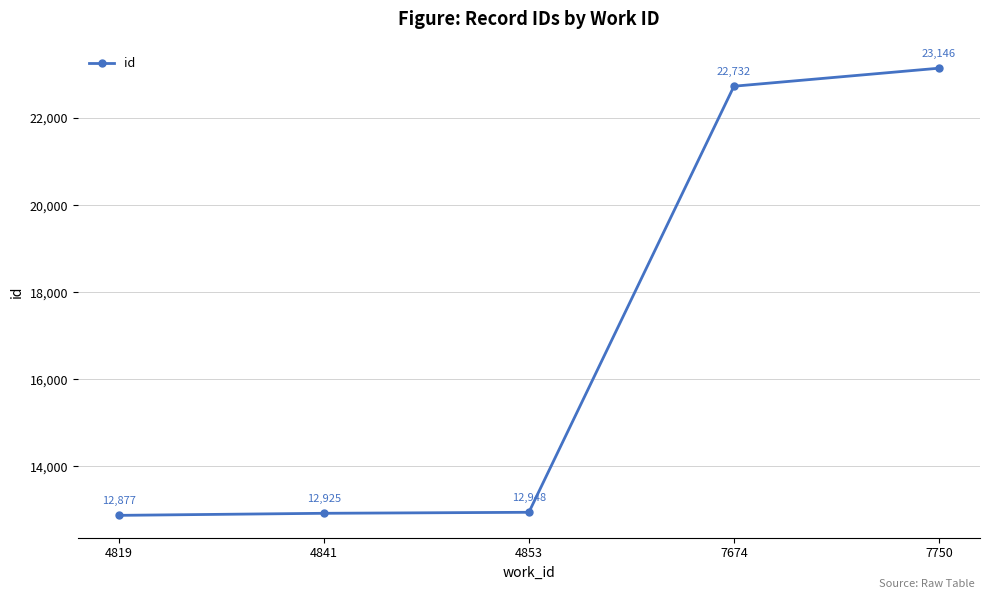

How many distinct data groups are displayed?

1